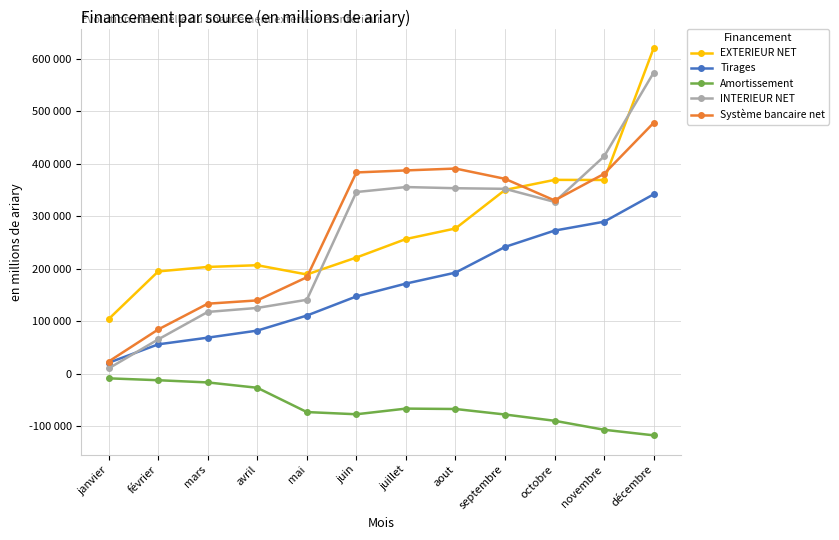

At which label does EXTERIEUR NET reach its minimum?

janvier